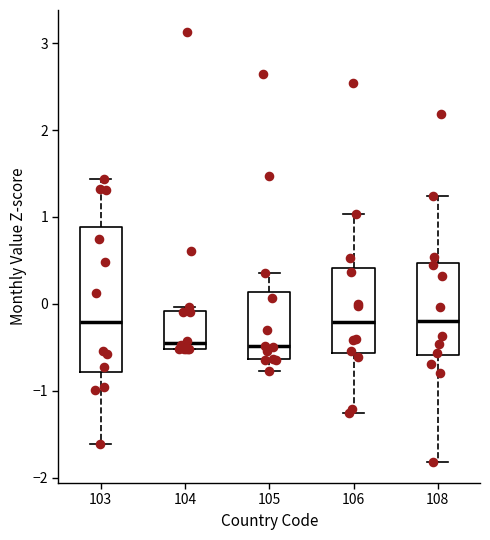

Where does the median line of the box at x = 108 sit on the y-axis? The values are not printed on the chart, so give them approximately, as read against the axis.

-0.2